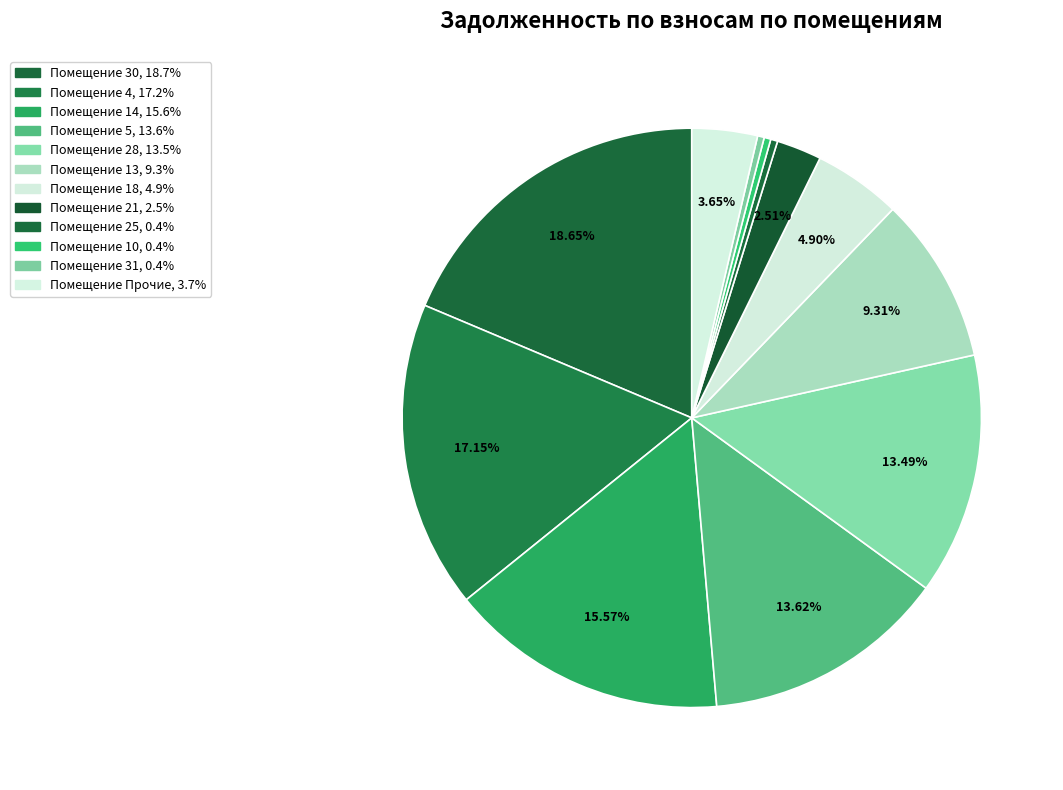

How many segments does this pie chart have?

12